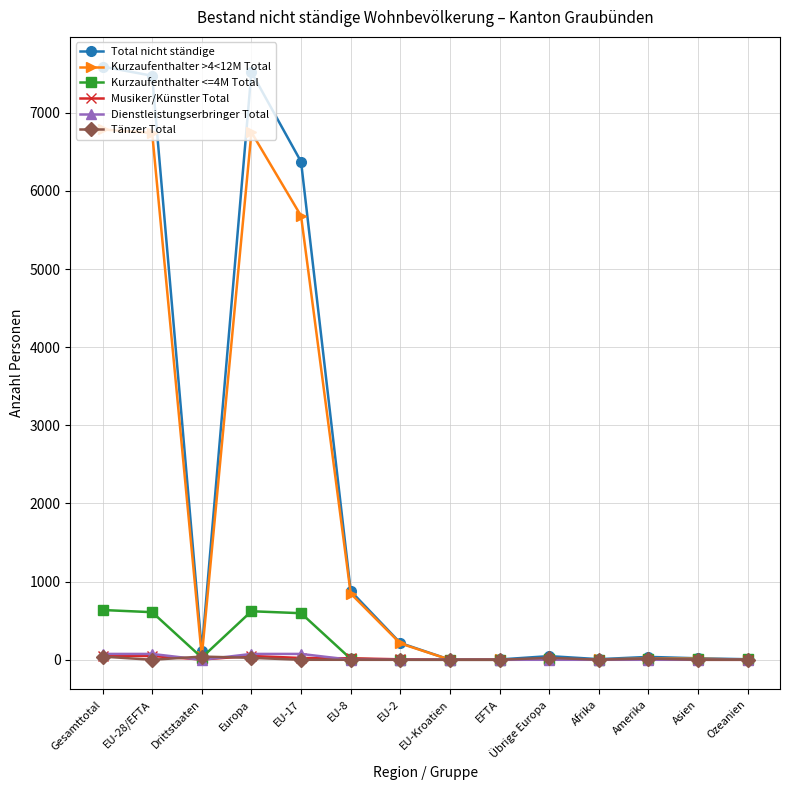

What is the greatest value displayed?

7591